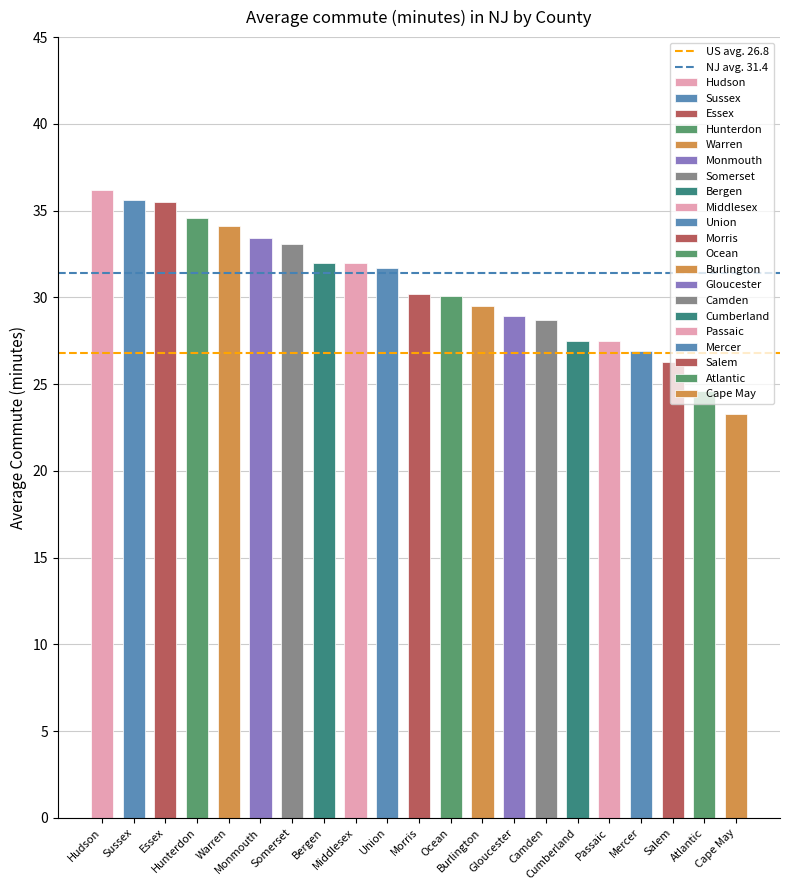

Which series has the largest total across all categories?

NJ avg. 31.4